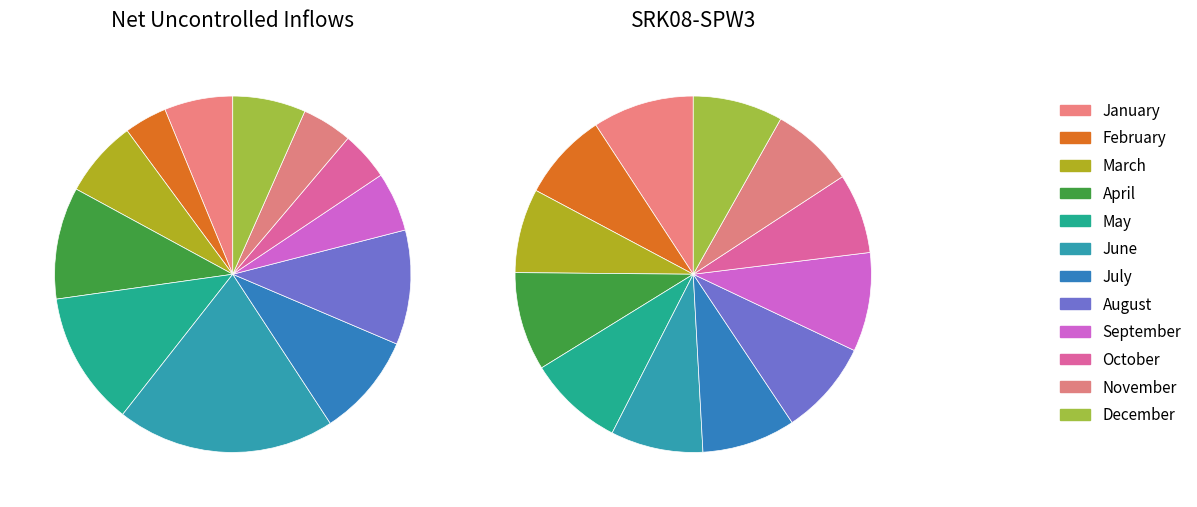

Does July represent more than half of the total?

No